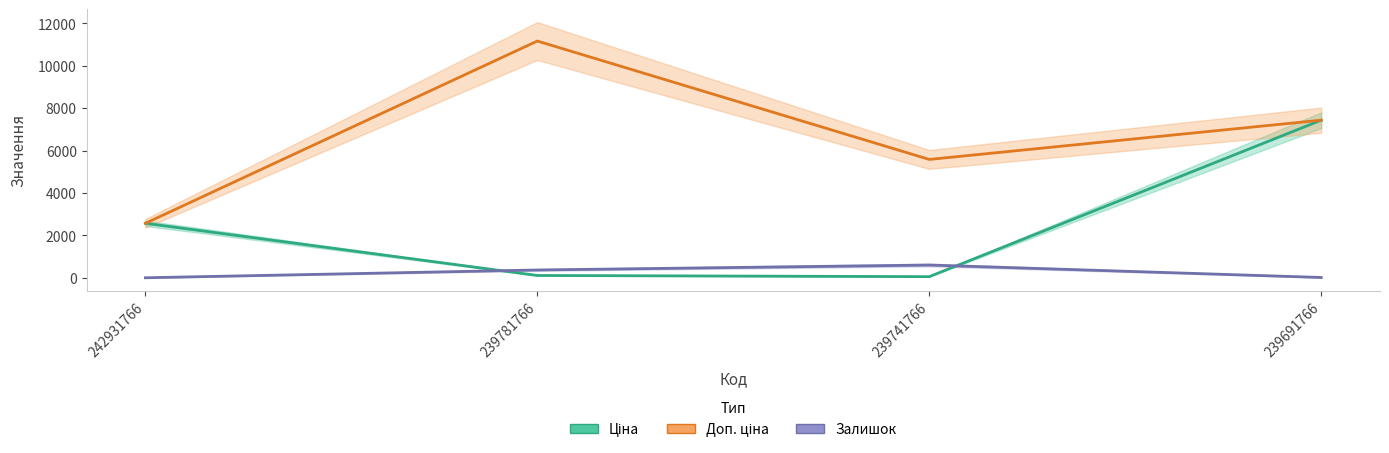

Rank the series by their average value, from highest to lowest.

Доп. ціна, Ціна, Залишок